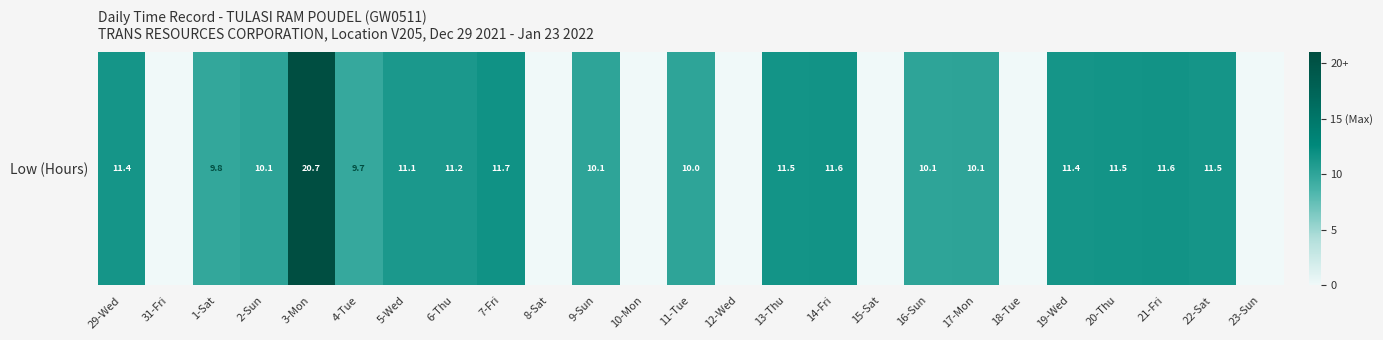

How many data points are less than 10?

9